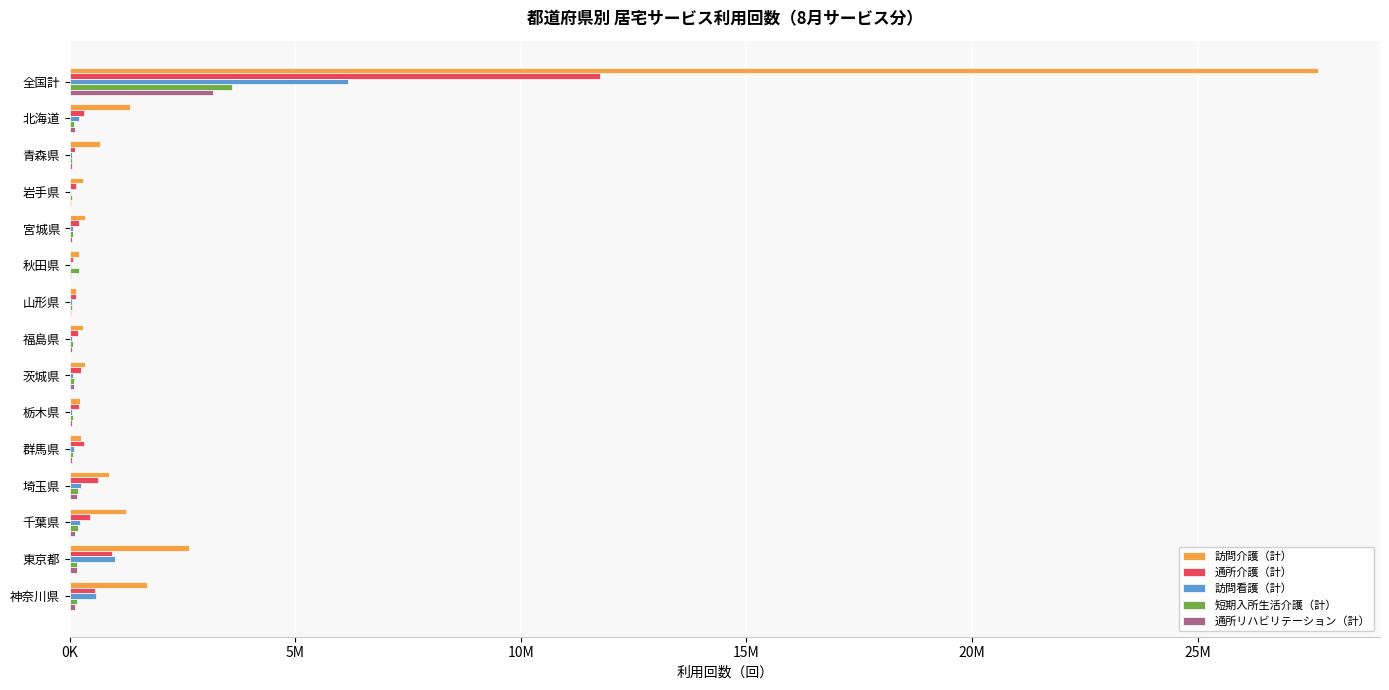

Which series has the largest total across all categories?

訪問介護（計）